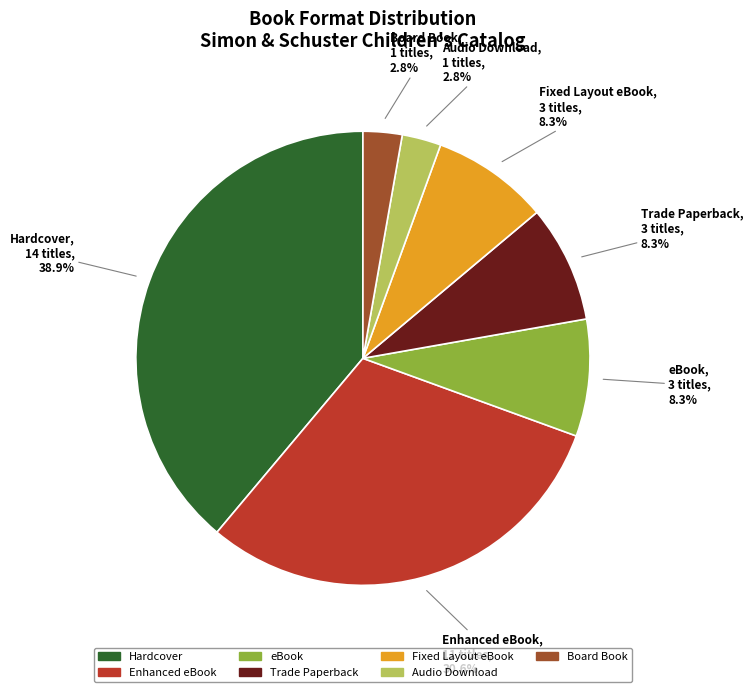

Is it true that Hardcover is 51% of the pie?

False